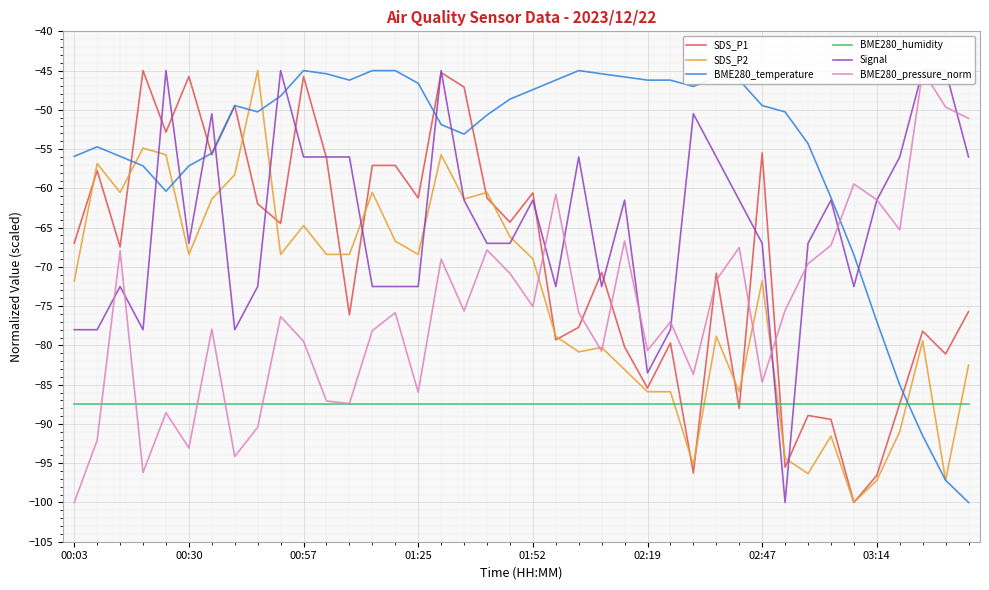

Which series has the widest spread of values?

SDS_P1